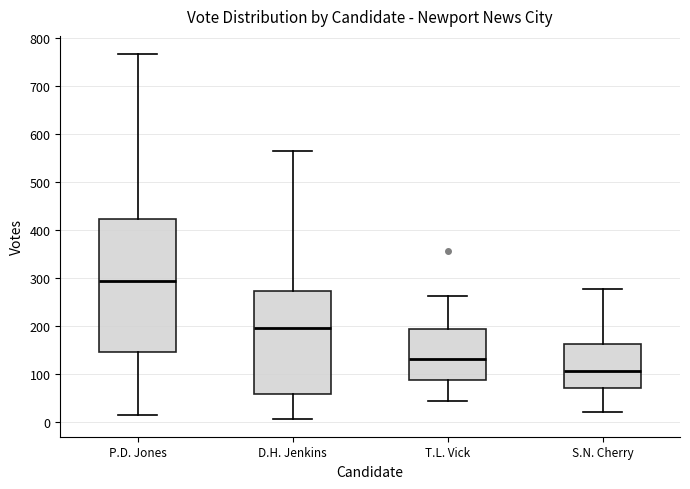

Reading left to right, transcribe this box plot: for each box, give where its median line is, the range the box spans, and where its two whiskers end, as read against the y-axis. The values are not printed on the chart, so give them approximately, as read against the axis.

P.D. Jones: median 290, box 150 to 420, whiskers 20 to 770
D.H. Jenkins: median 200, box 60 to 270, whiskers 10 to 570
T.L. Vick: median 130, box 90 to 190, whiskers 50 to 260
S.N. Cherry: median 110, box 70 to 160, whiskers 20 to 280